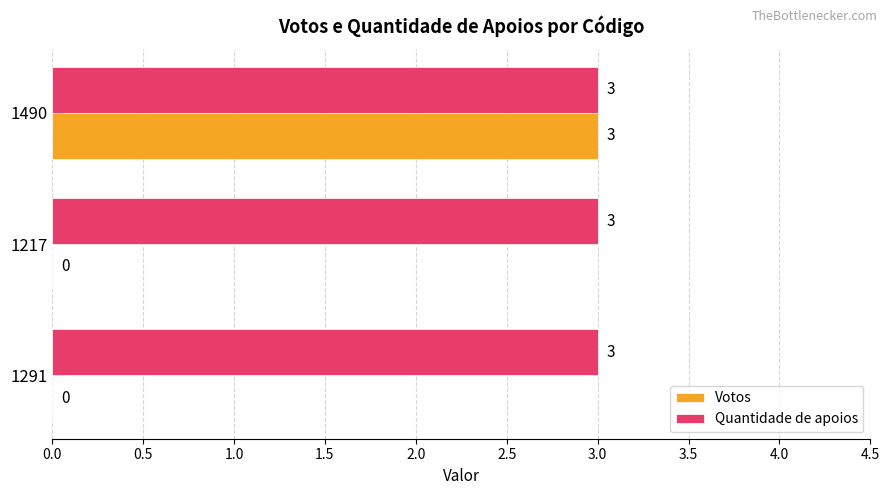

What are all the series names shown in the legend?

Votos, Quantidade de apoios